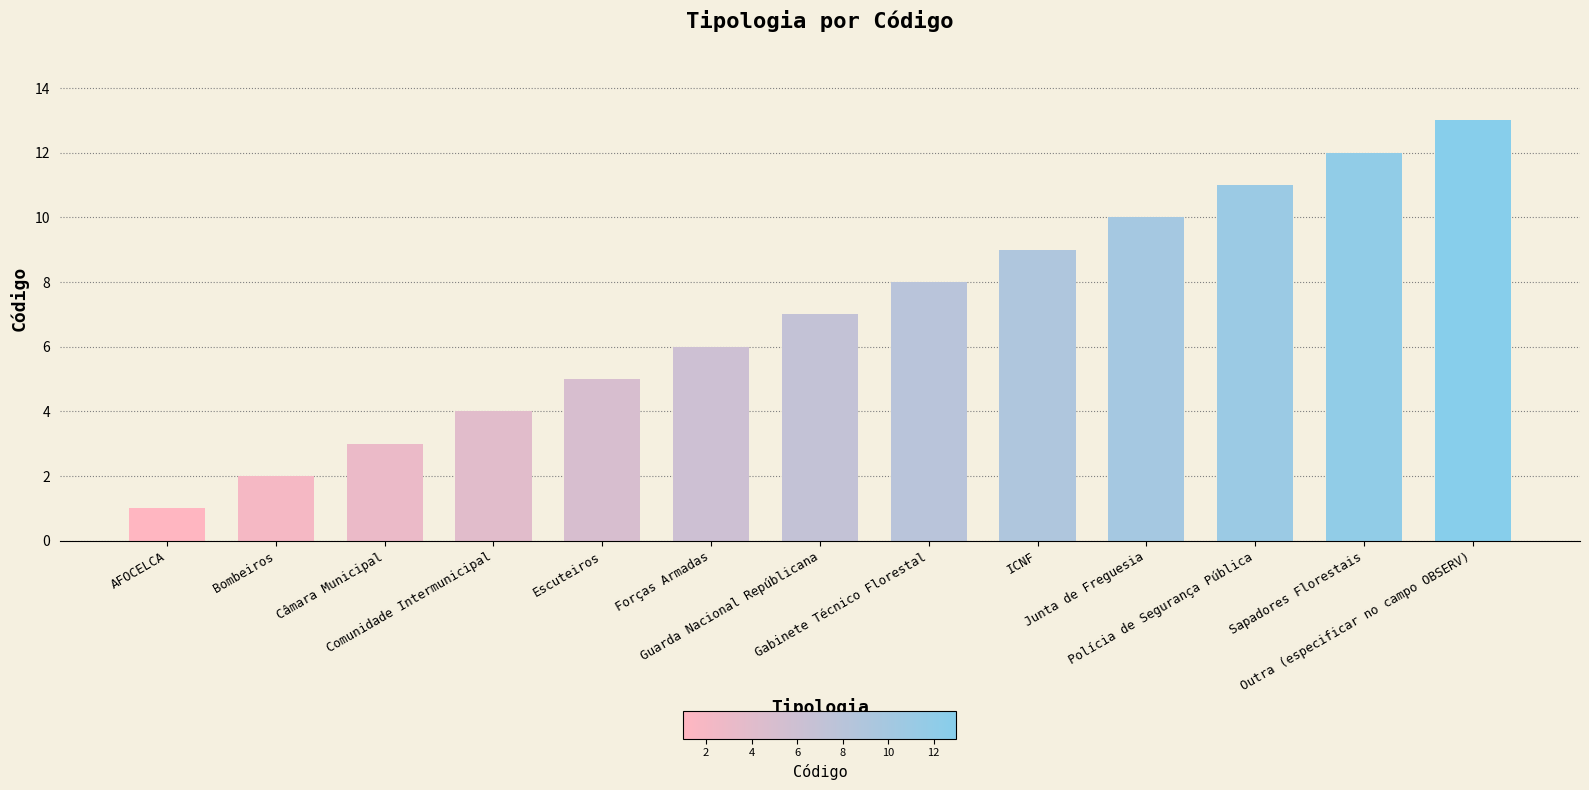

What is the smallest value displayed?

1